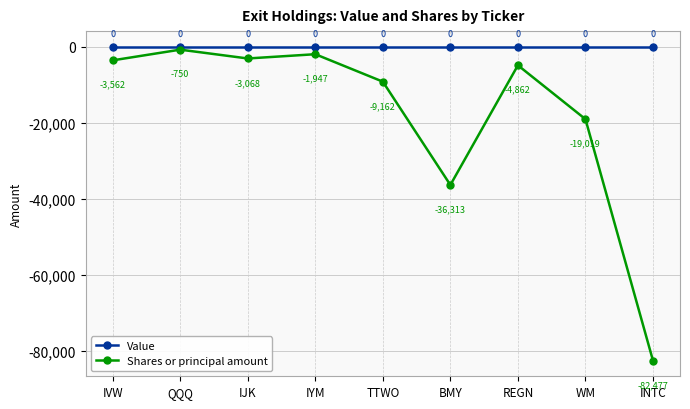

What is the difference between the second highest and minimum values in the Shares or principal amount series?

80530